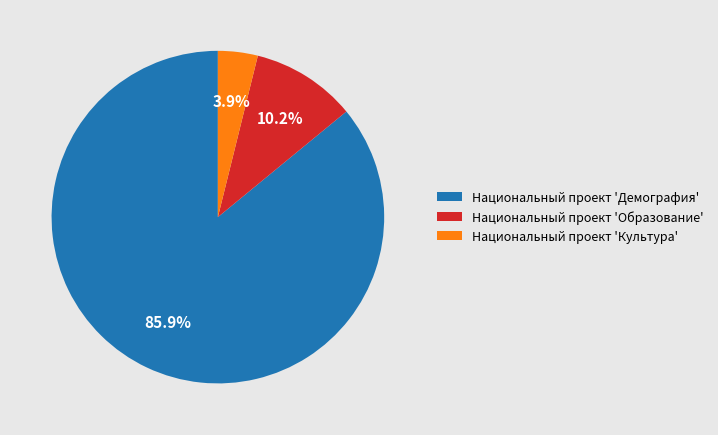

Is there any slice that represents more than half of the pie?

Yes